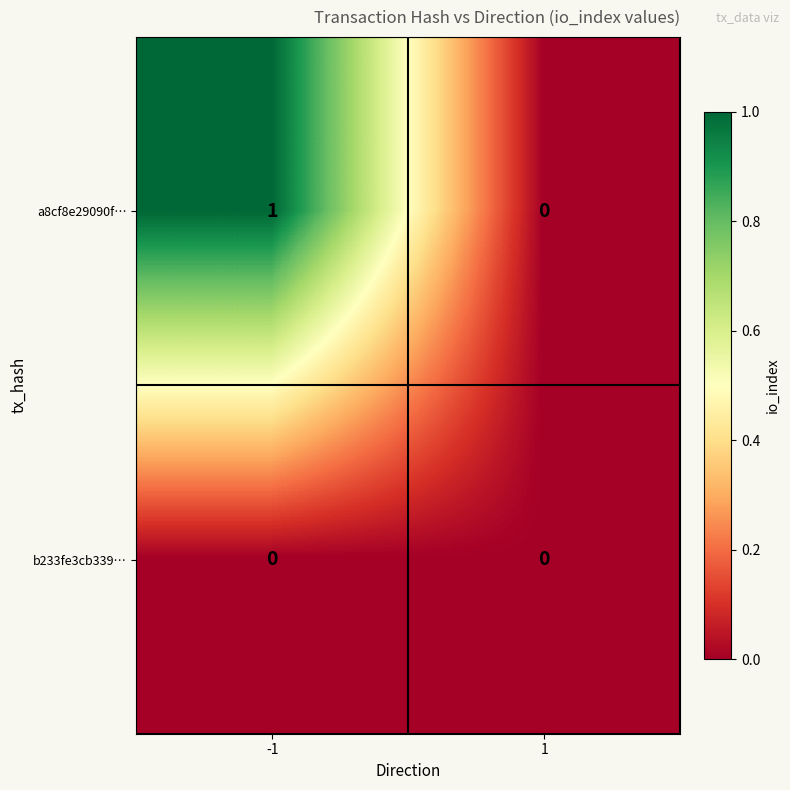

Reading left to right, list all the values displayed in this chart.

a8cf8e29090f…: 1	0
b233fe3cb339…: 0	0